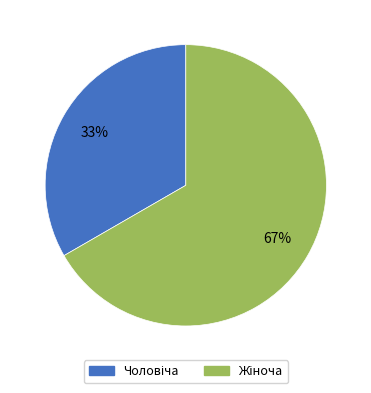

To the nearest percent, what is the average slice percentage?

50%